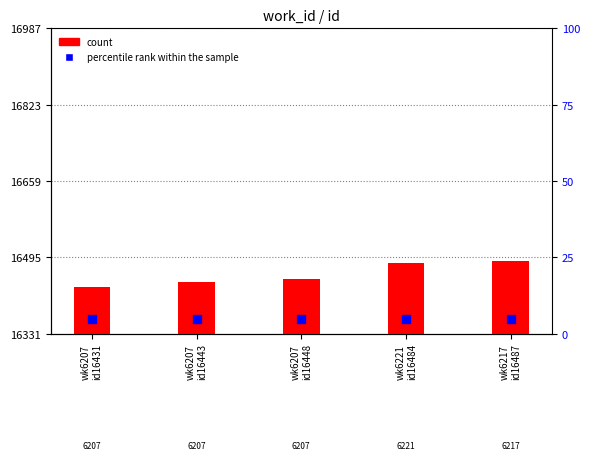

Is the value of count at wk6207
id16431 greater than the value of percentile rank within the sample at wk6207
id16431?

Yes